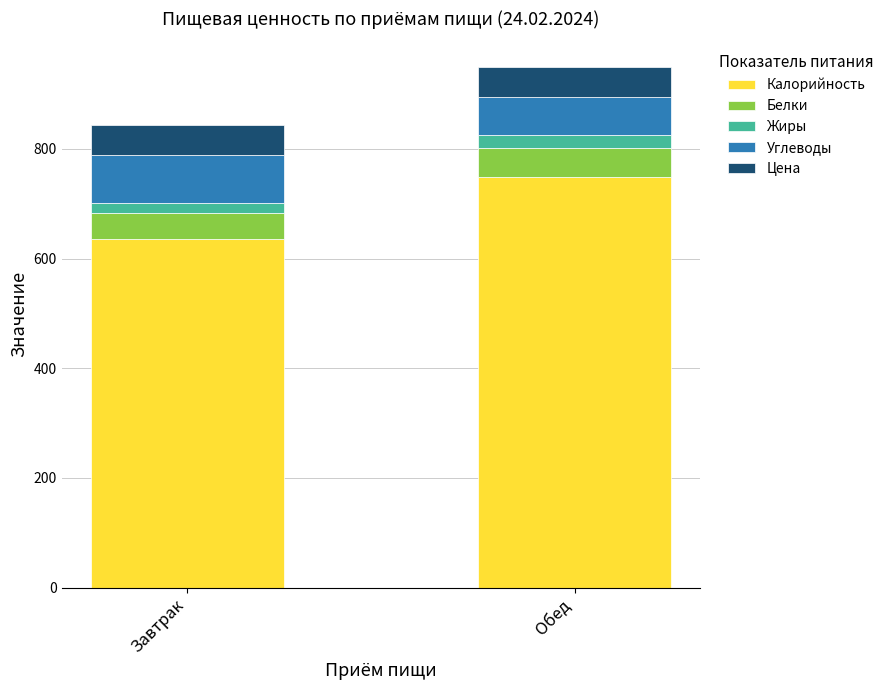

At which category is the sum across all series the highest?

Обед